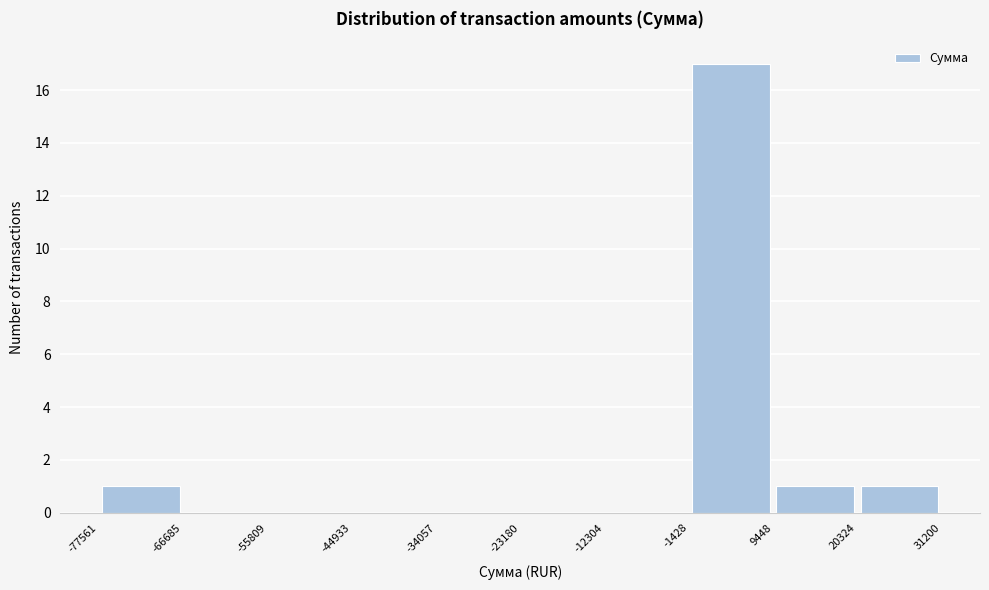

Which range on the x-axis has the tallest bar?

-1428 to 9448